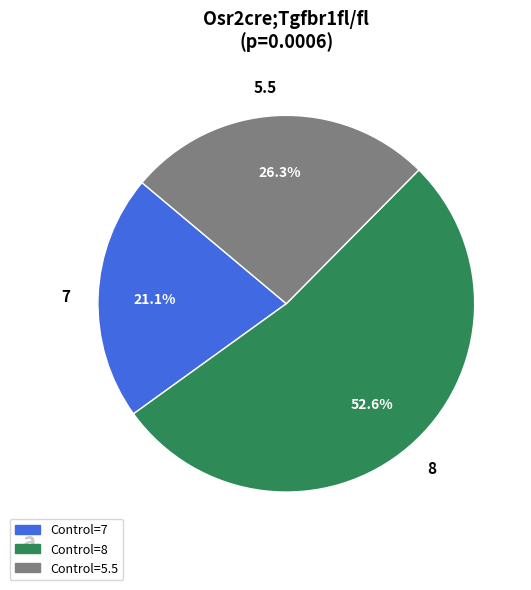

Is it true that 5.5 is 40% of the pie?

False